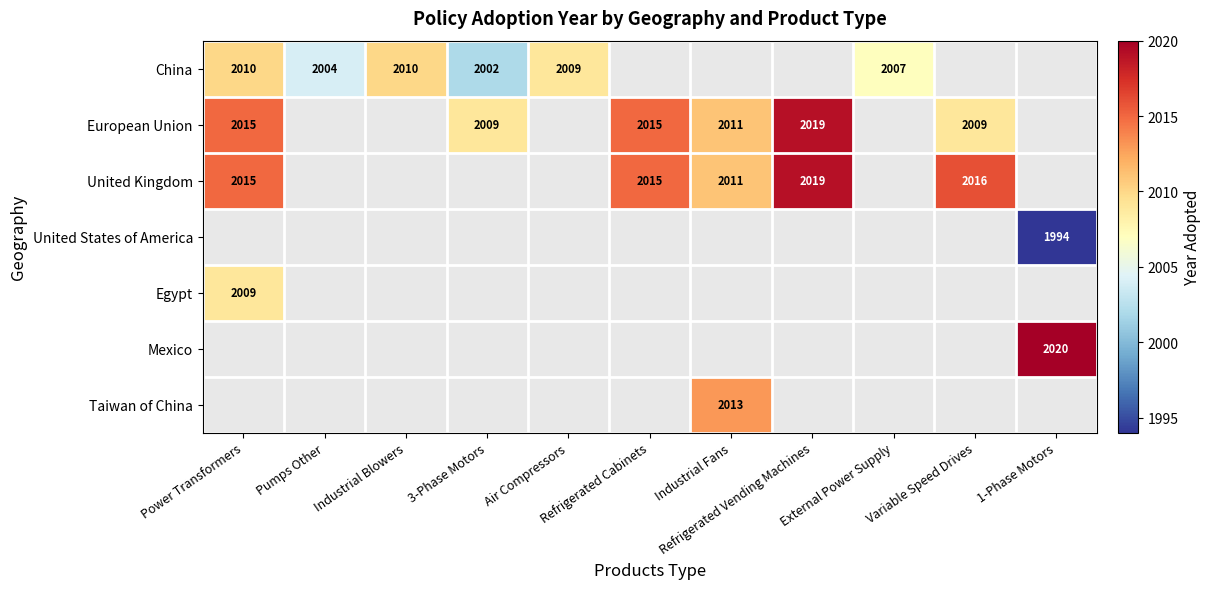

Which series changed the most between Pumps Other and Variable Speed Drives?

United Kingdom